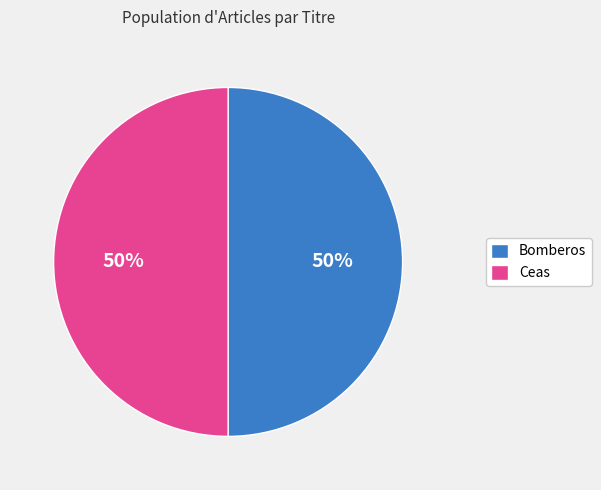

True or false: Bomberos accounts for 50% of the total.

True